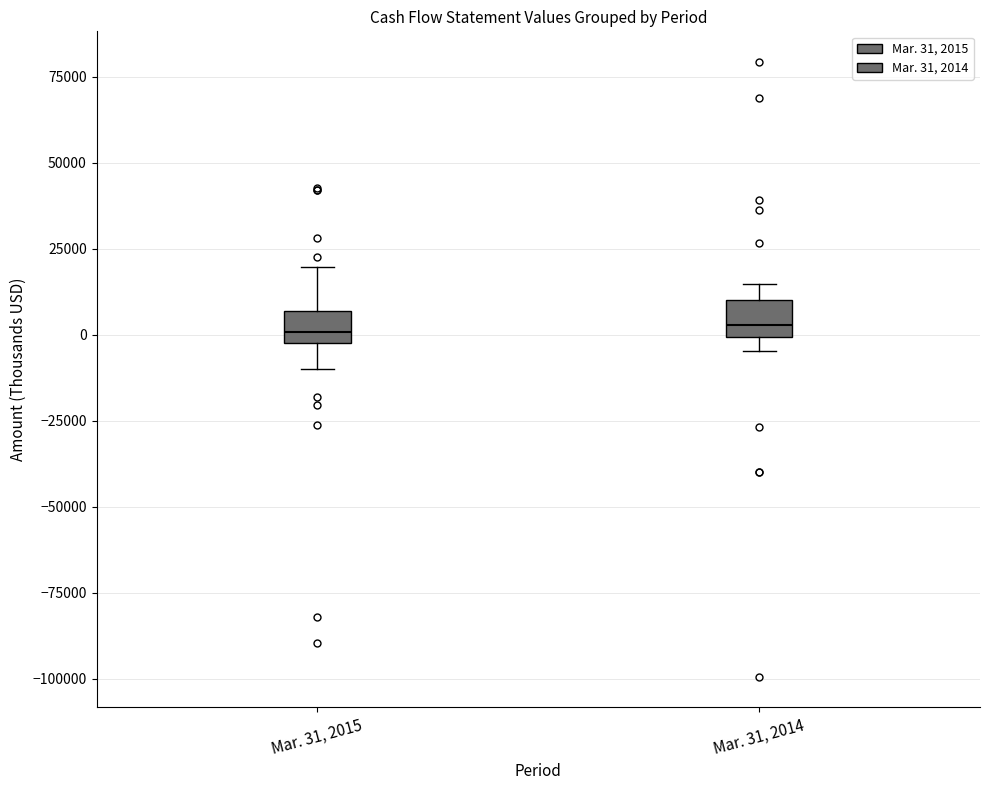

Reading left to right, transcribe this box plot: for each box, give where its median line is, the range the box spans, and where its two whiskers end, as read against the y-axis. The values are not printed on the chart, so give them approximately, as read against the axis.

Mar. 31, 2015: median 0, box -5000 to 5000, whiskers -10000 to 20000
Mar. 31, 2014: median 5000, box 0 to 10000, whiskers -5000 to 15000